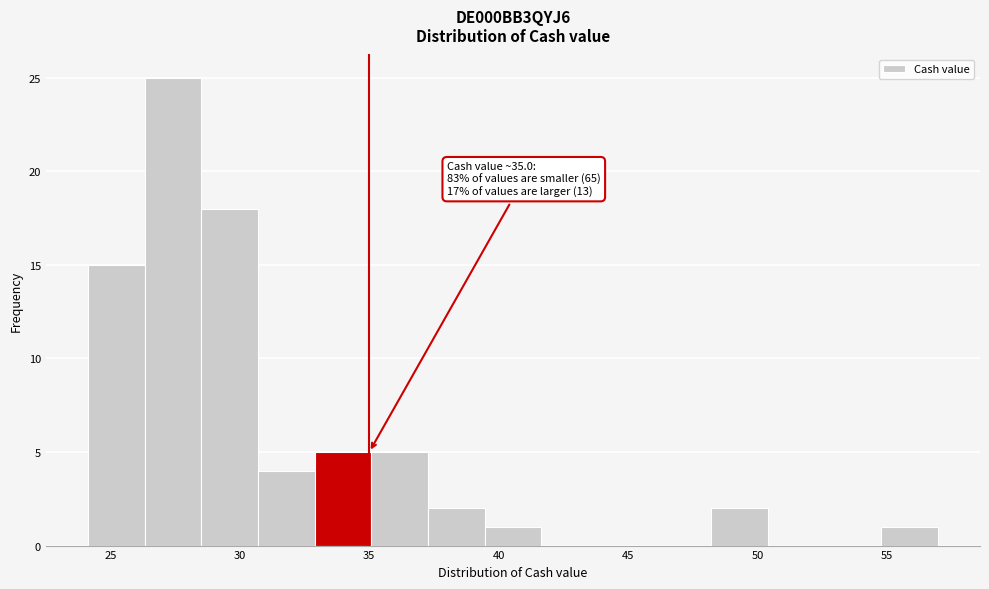

Which range on the x-axis has the tallest bar?

26.5 to 28.5